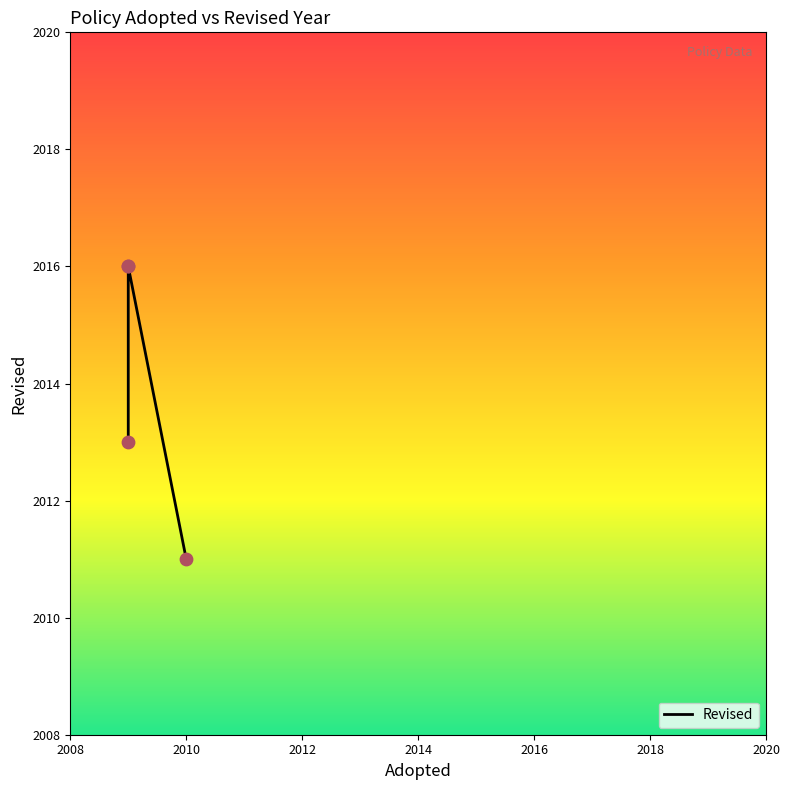

What is the change in value from 2009 to 2009?

+3